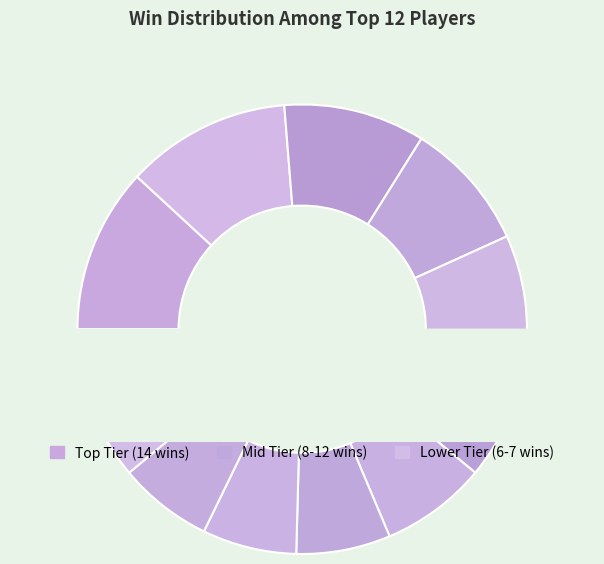

Count the number of slices in the pie.

12